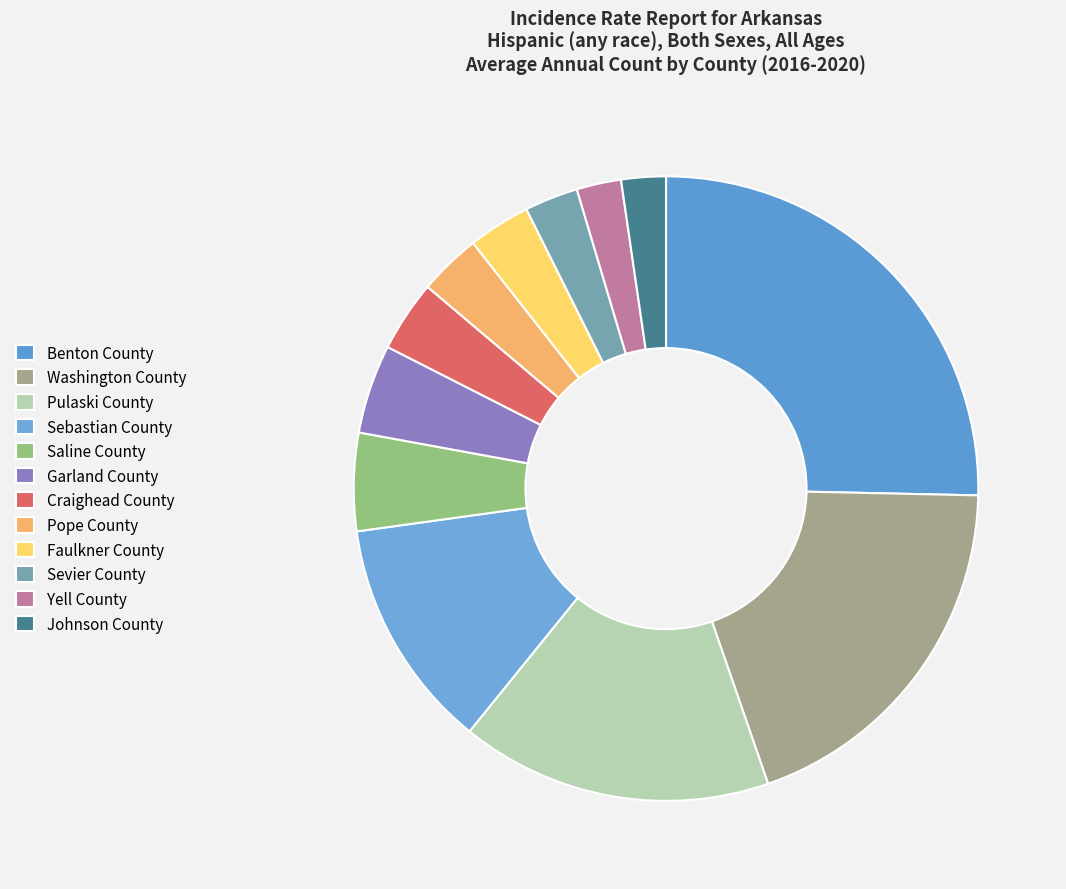

Which category has the biggest portion of the pie?

Benton County